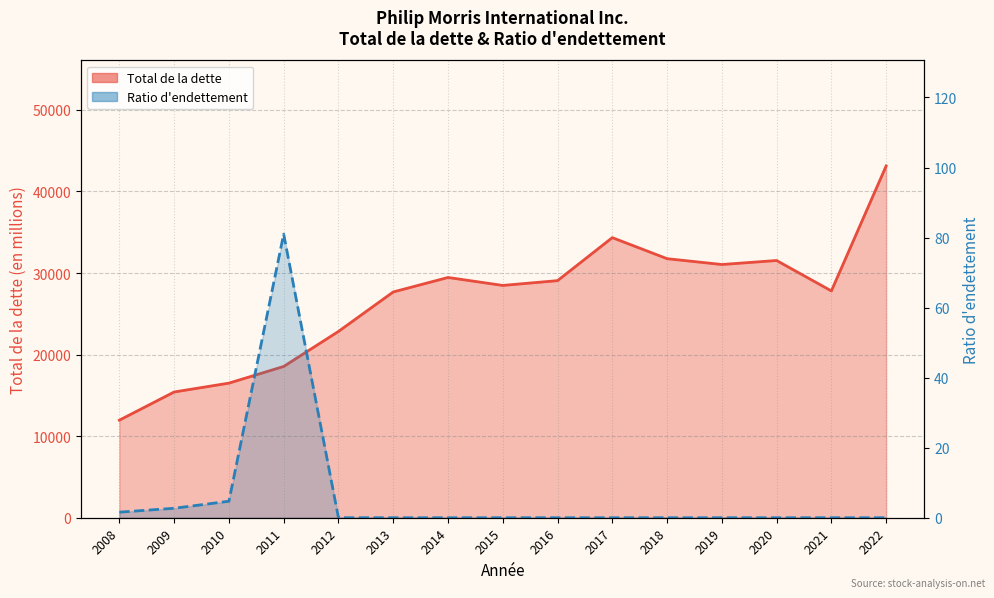

Which series has the largest range (max minus min)?

Total de la dette